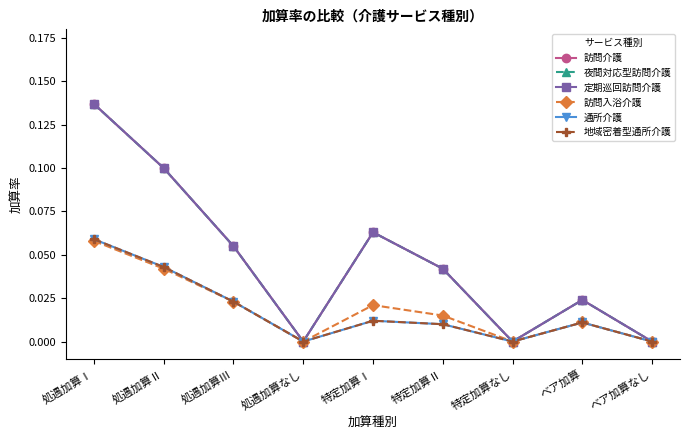

True or false: 訪問入浴介護 and 通所介護 intersect in this chart.

False